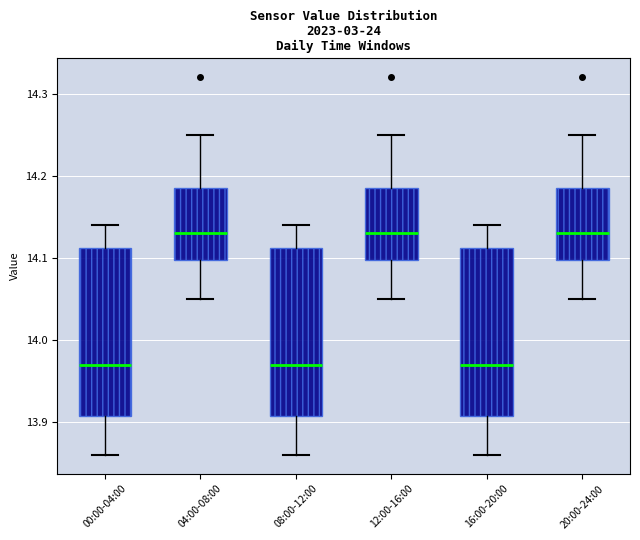

Where does the lower whisker of the box for 16:00-20:00 end on the y-axis? The values are not printed on the chart, so give them approximately, as read against the axis.

13.86